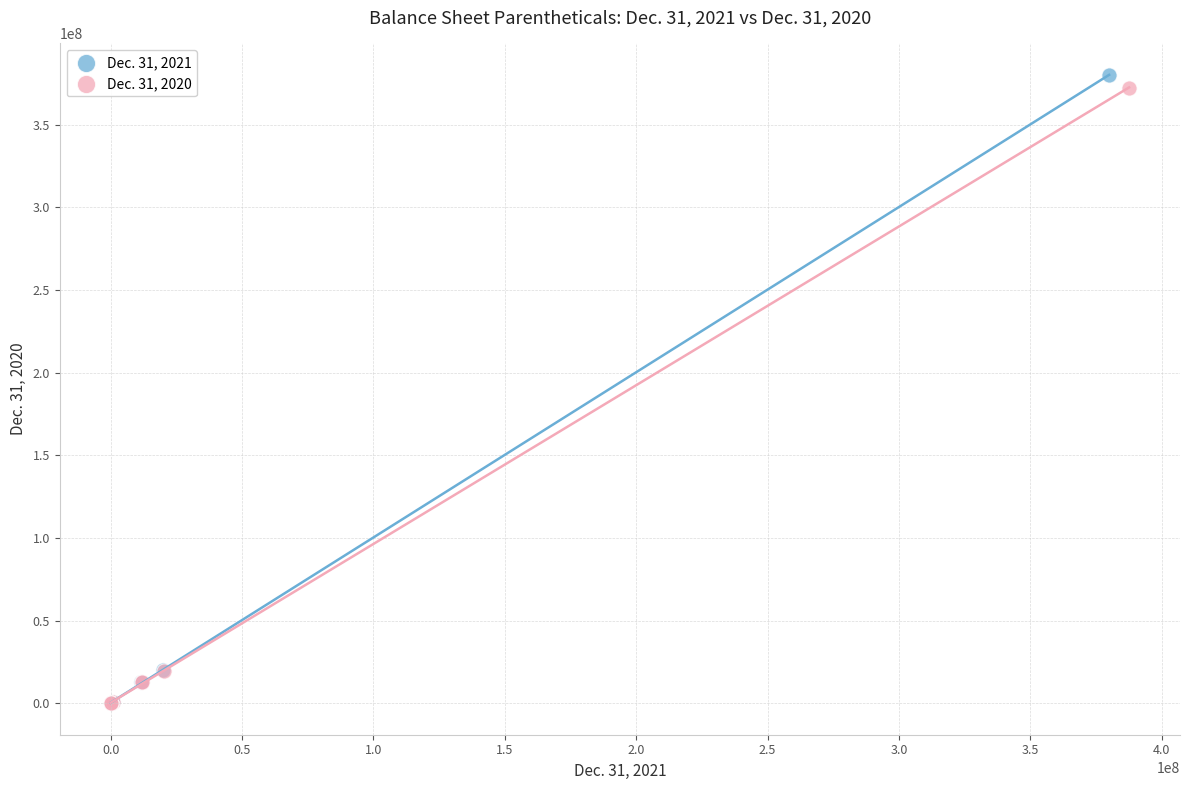

Which series has the largest Y range (max minus min)?

Dec. 31, 2021